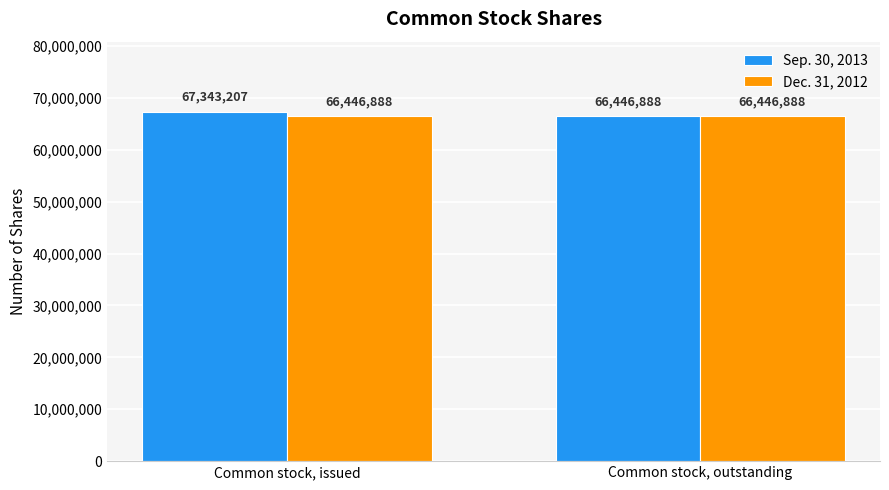

Is it true that Sep. 30, 2013 equals 66446888 at Common stock, outstanding?

True